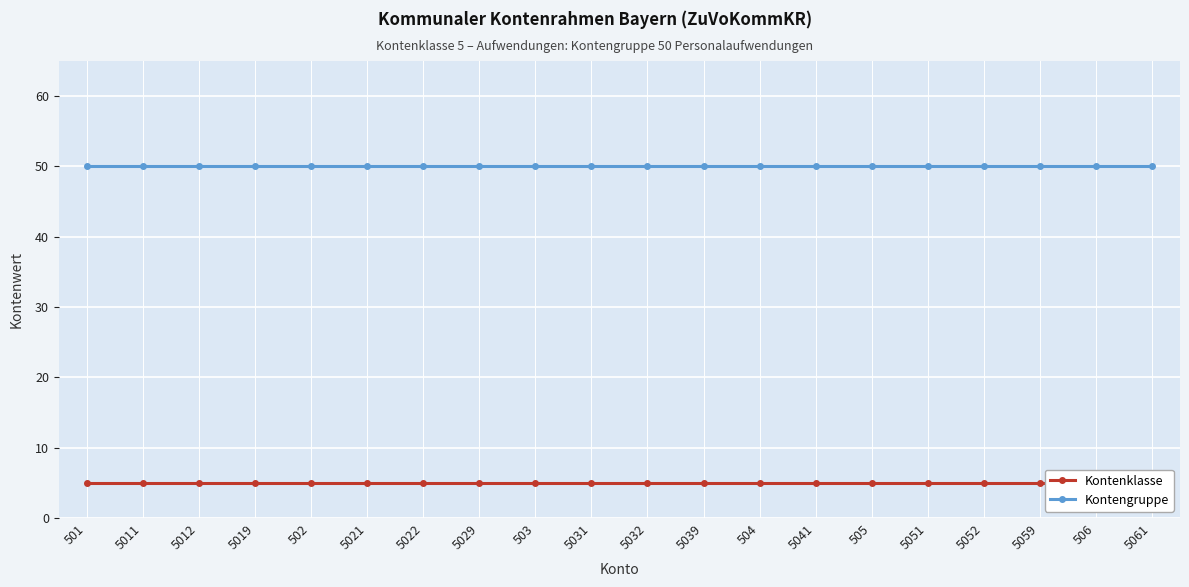

Reading left to right, list all the values displayed in this chart.

Kontenklasse: 5	5	5	5	5	5	5	5	5	5	5	5	5	5	5	5	5	5	5	5
Kontengruppe: 50	50	50	50	50	50	50	50	50	50	50	50	50	50	50	50	50	50	50	50